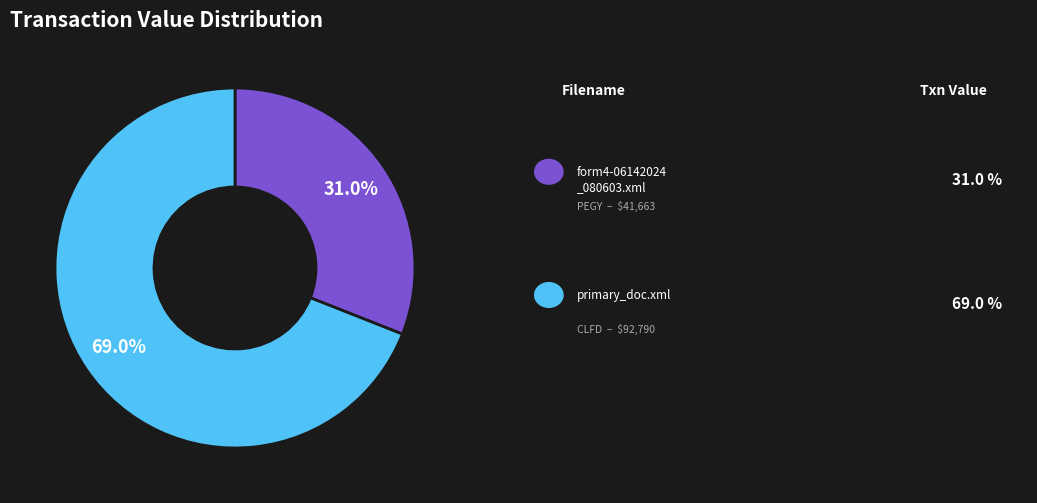

Is there any slice that represents more than half of the pie?

Yes